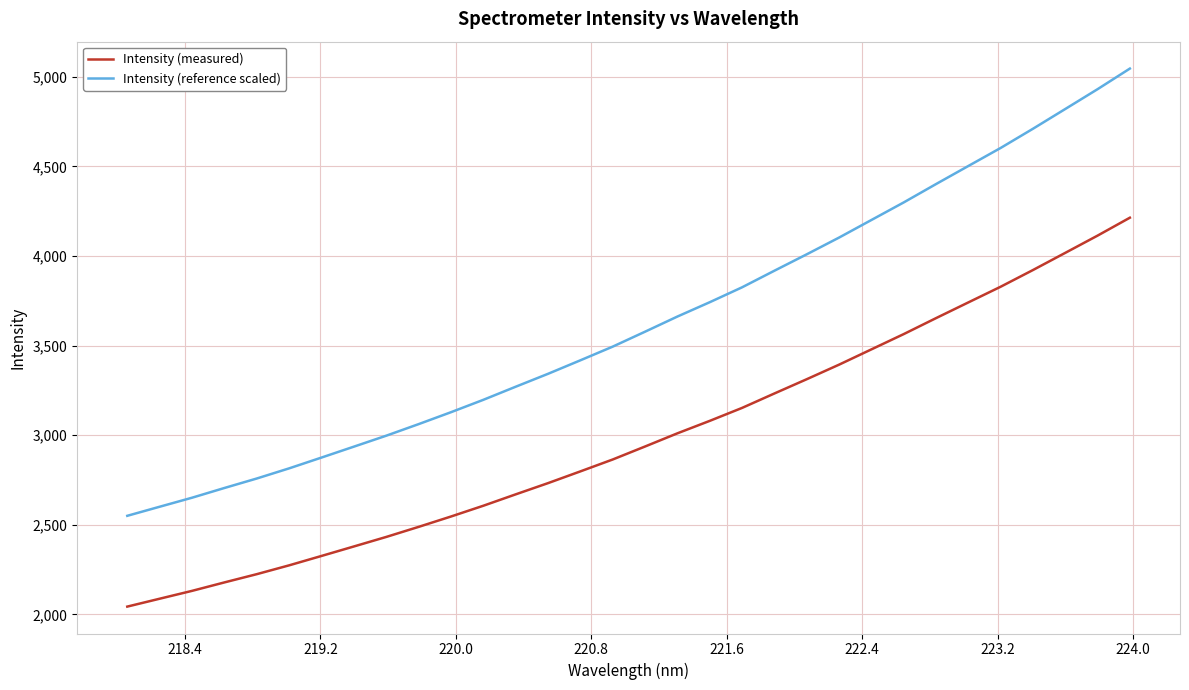

True or false: Intensity (measured) and Intensity (reference scaled) intersect in this chart.

False